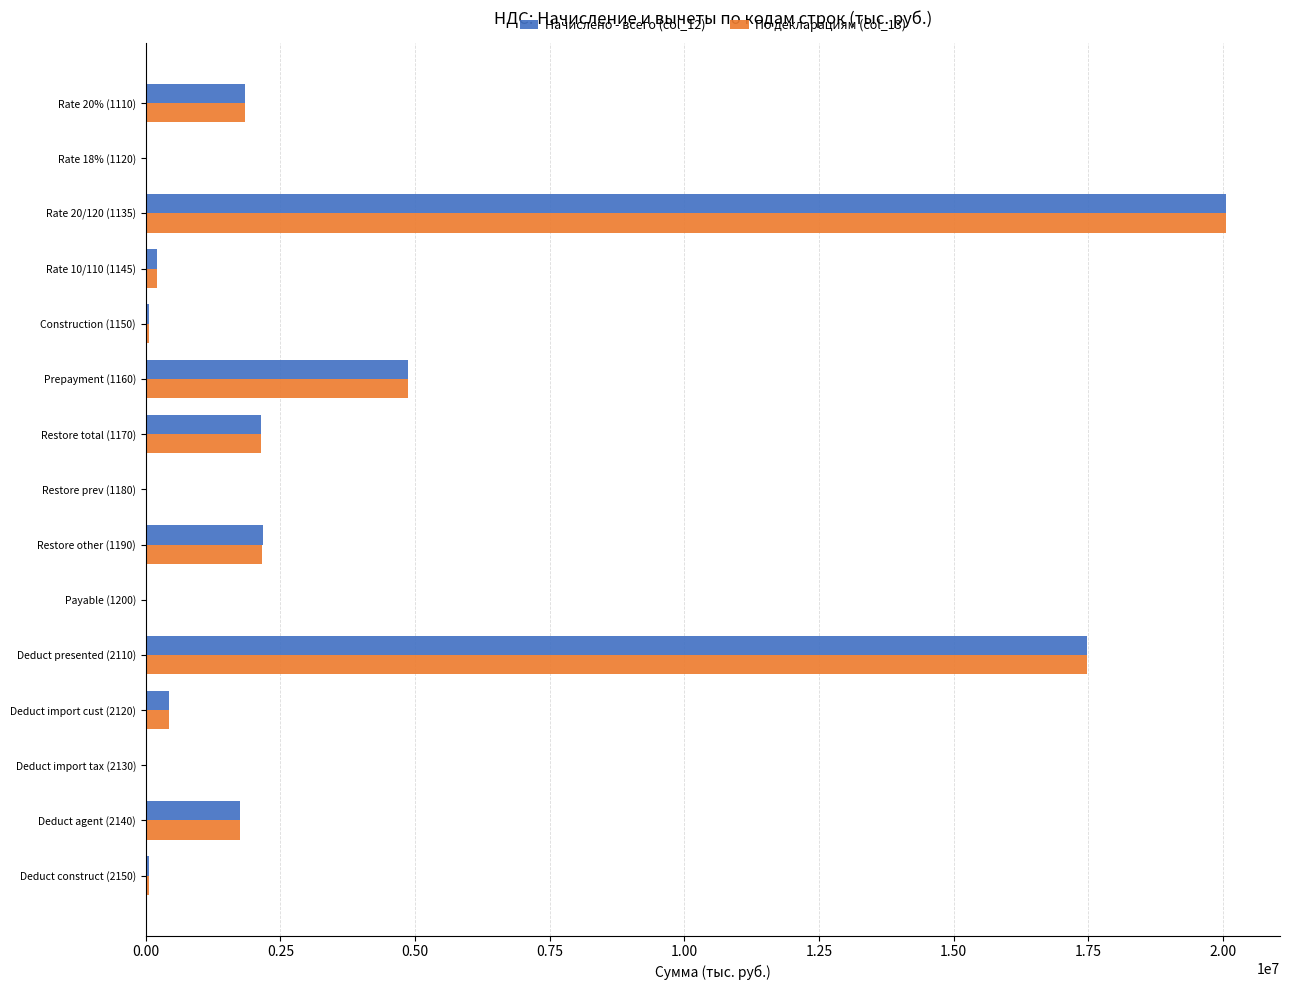

The value of Начислено - всего (col_12) at Deduct import cust (2120) is 434046. True or false?

True